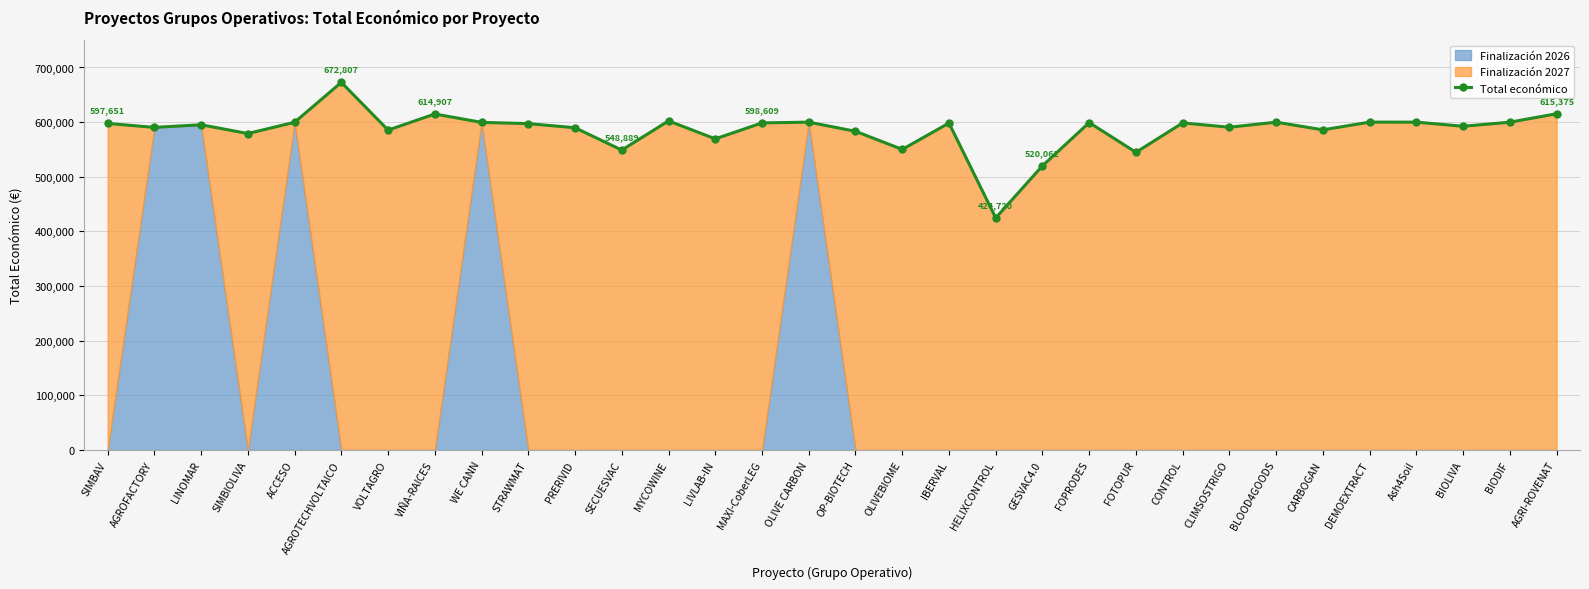

Which label corresponds to the smallest value in the chart?

HELIXCONTROL